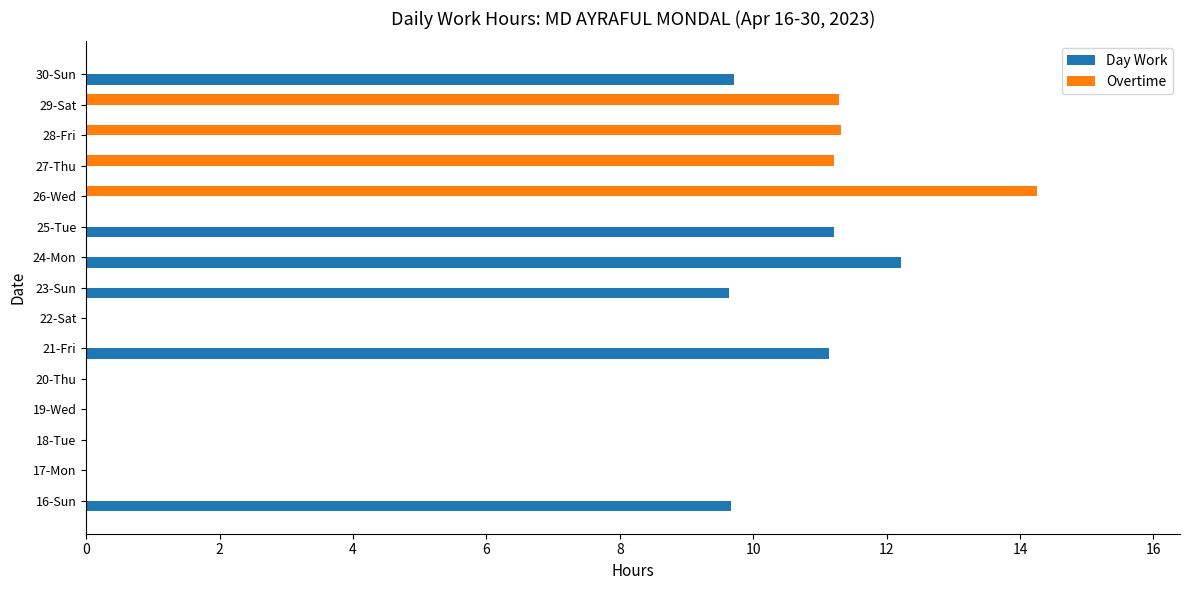

The Overtime series shows -8.6 at 22-Sat. True or false?

False